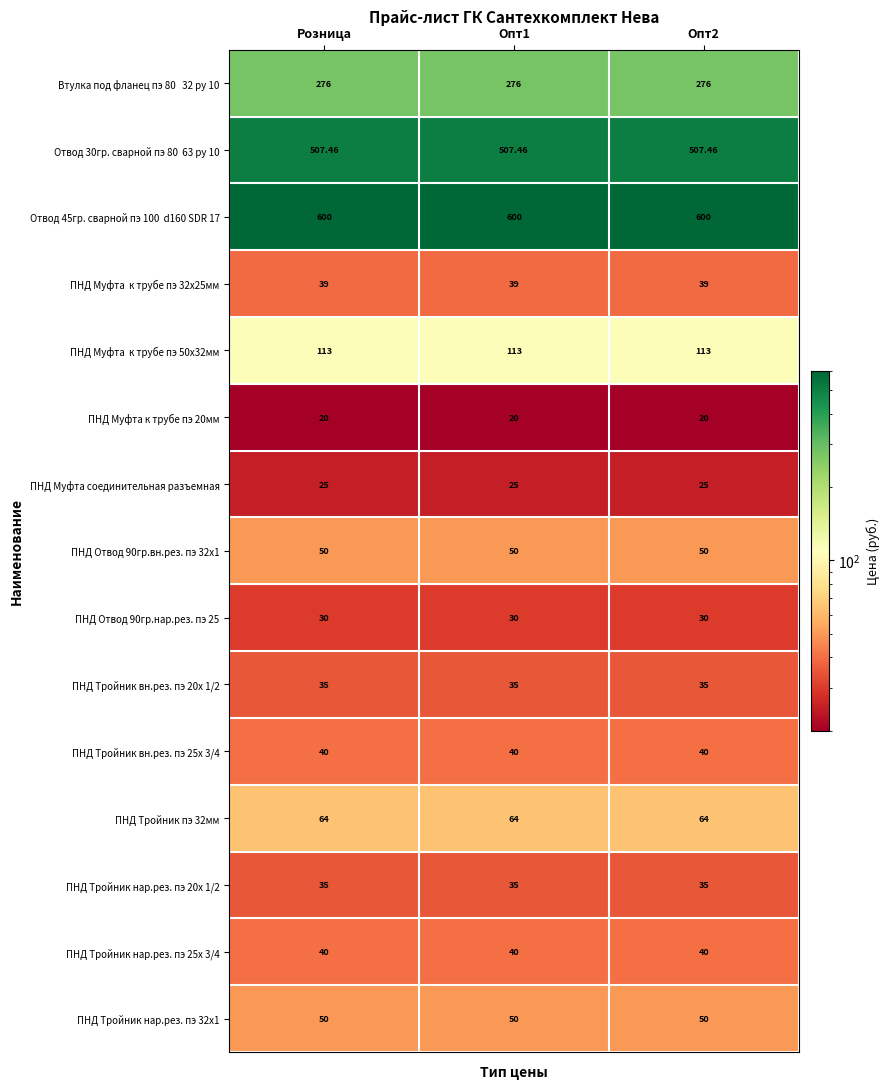

Is the value of ПНД Муфта соединительная разъемная at Опт1 greater than the value of ПНД Отвод 90гр.нар.рез. пэ 25 at Опт2?

No